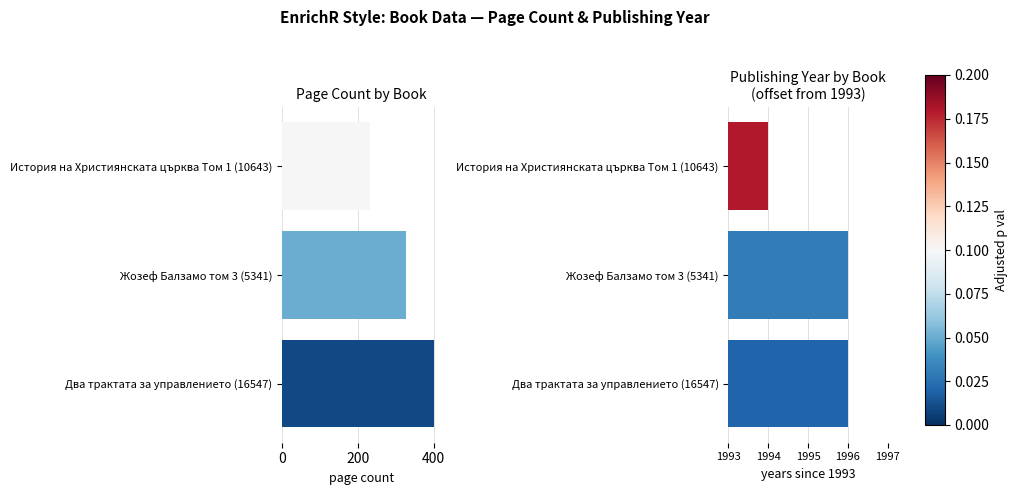

Reading left to right, transcribe all the data shown in this chart.

pageCount: 400	328	231
publishingYear: 3	3	1